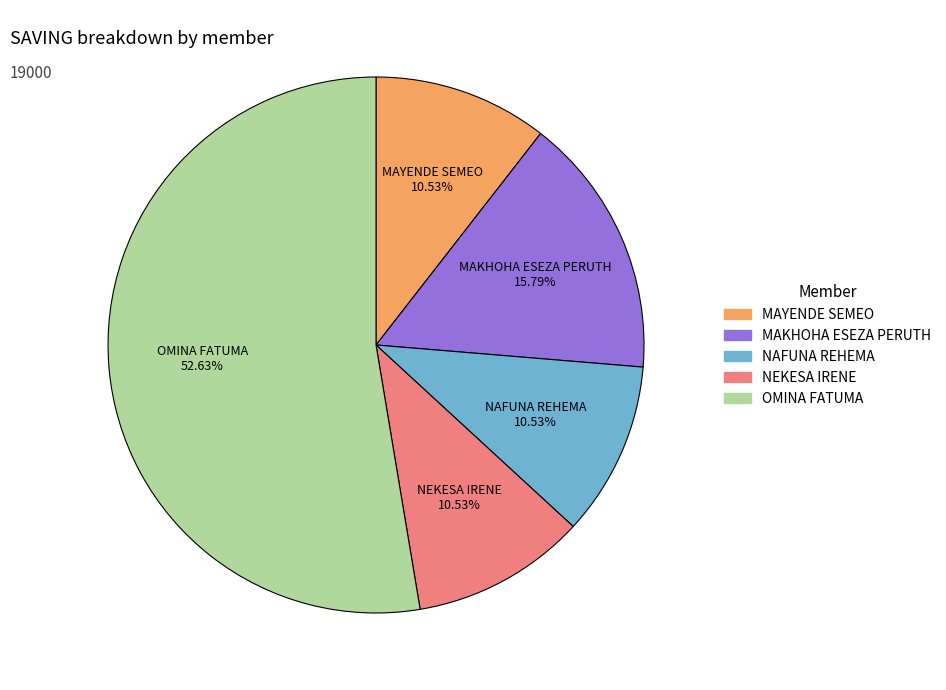

Does MAKHOHA ESEZA PERUTH represent more than half of the total?

No